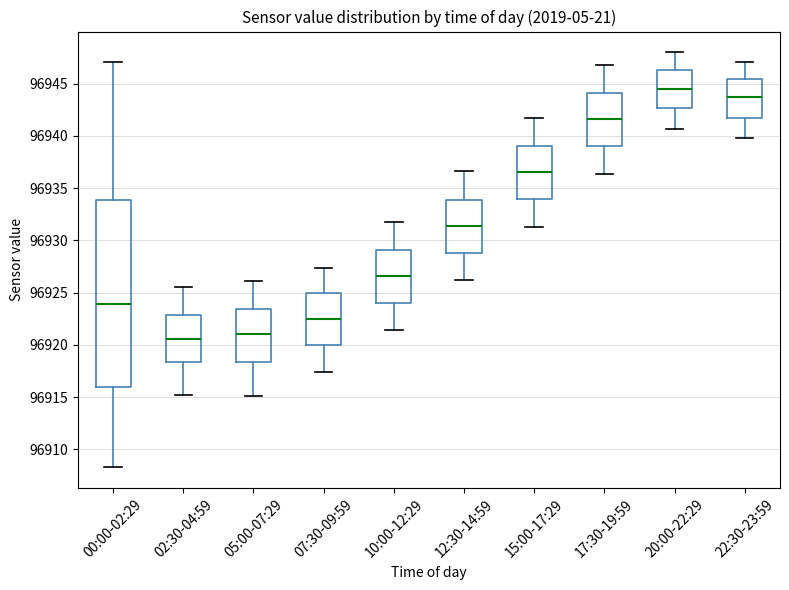

Which box is the tallest, from its lower edge to its upper edge?

00:00-02:29